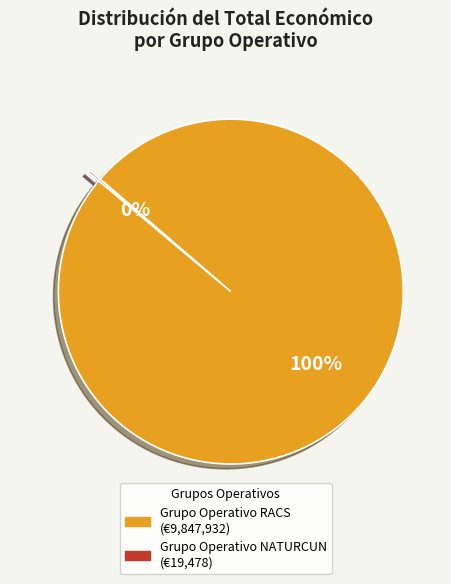

True or false: Grupo Operativo RACS accounts for 89% of the total.

False